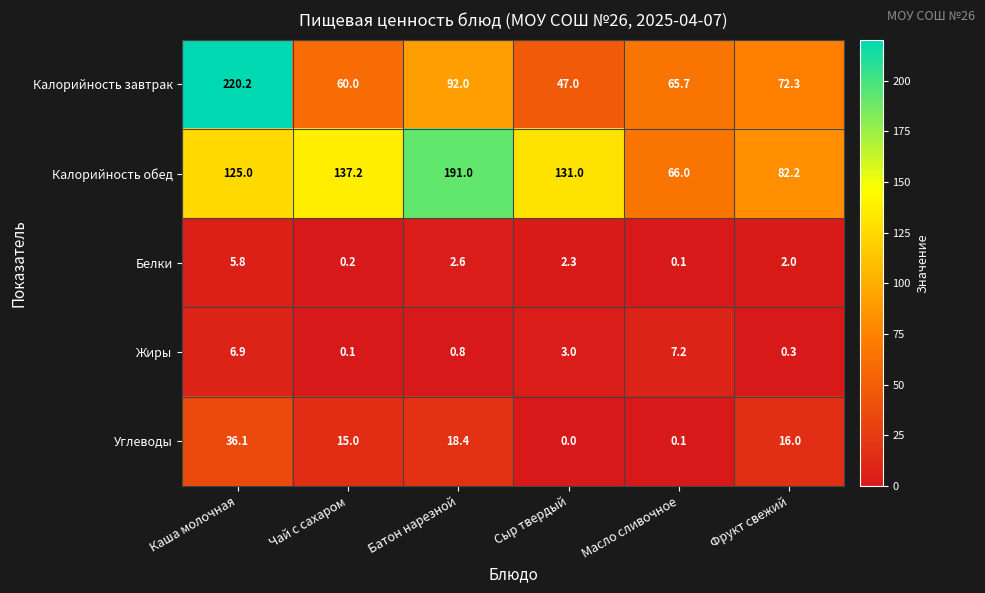

Reading right to left, extract all data points from this chart.

Калорийность завтрак: Фрукт свежий=72.3	Масло сливочное=65.7	Сыр твердый=47.0	Батон нарезной=92.0	Чай с сахаром=60.0	Каша молочная=220.2
Калорийность обед: Фрукт свежий=82.2	Масло сливочное=66.0	Сыр твердый=131.0	Батон нарезной=191.0	Чай с сахаром=137.2	Каша молочная=125.0
Белки: Фрукт свежий=2.0	Масло сливочное=0.1	Сыр твердый=2.3	Батон нарезной=2.6	Чай с сахаром=0.2	Каша молочная=5.8
Жиры: Фрукт свежий=0.3	Масло сливочное=7.2	Сыр твердый=3.0	Батон нарезной=0.8	Чай с сахаром=0.1	Каша молочная=6.9
Углеводы: Фрукт свежий=16.0	Масло сливочное=0.1	Сыр твердый=0.0	Батон нарезной=18.4	Чай с сахаром=15.0	Каша молочная=36.1